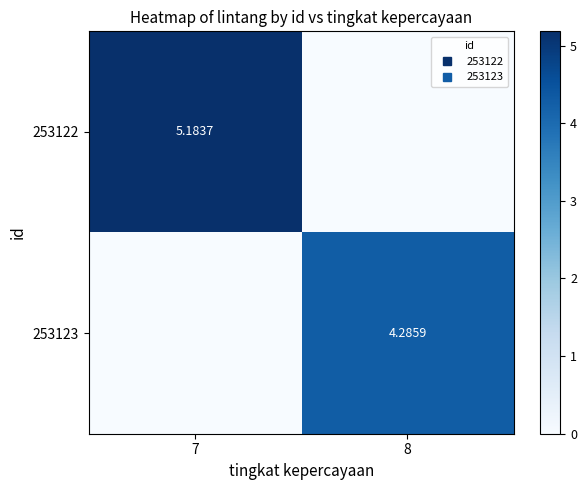

What is the average value of the 253122 series?

2.6